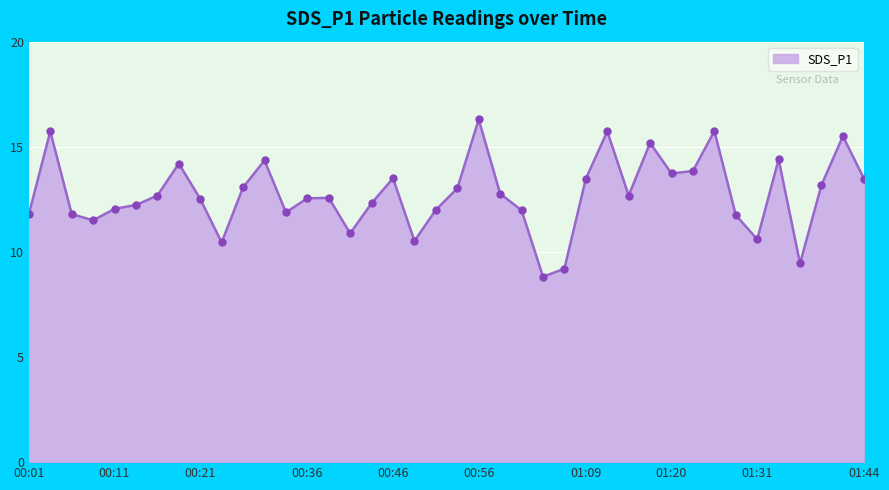

What is the value of the 11th point from the left?

13.1